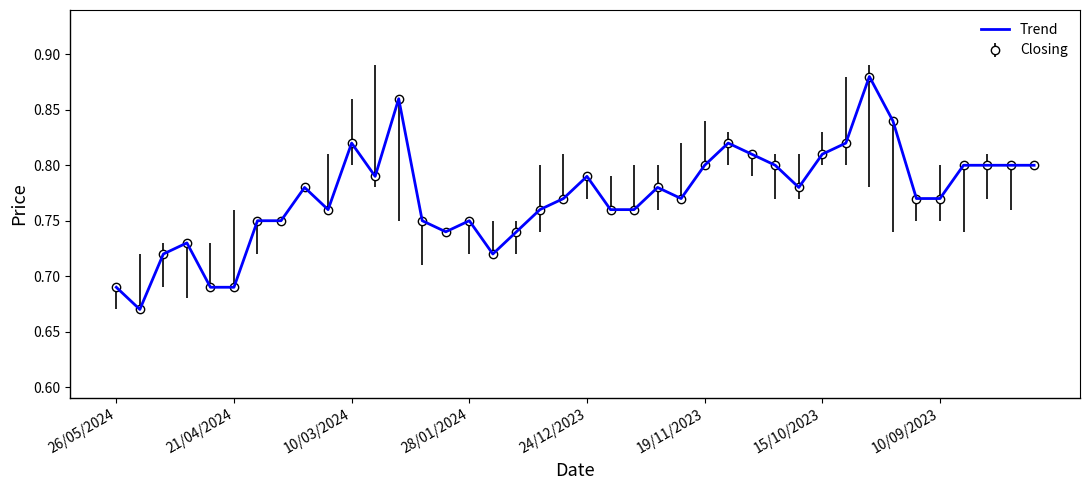

Reading right to left, transcribe all the data shown in this chart.

0.8	0.8	0.8	0.8	0.8	0.8	0.8	0.9	0.8	0.8	0.8	0.8	0.8	0.8	0.8	0.8	0.8	0.8	0.8	0.8	0.8	0.8	0.7	0.7	0.8	0.7	0.8	0.9	0.8	0.8	0.8	0.8	0.8	0.8	0.7	0.7	0.7	0.7	0.7	0.7